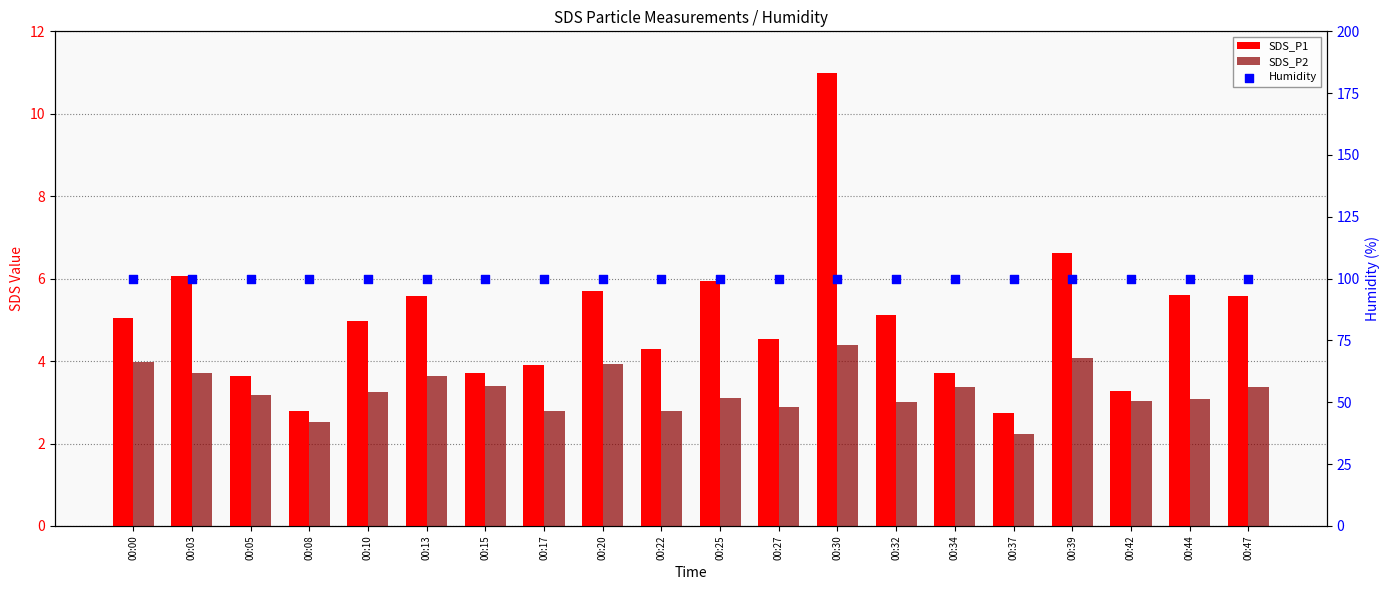

Is the value of SDS_P1 at 00:10 greater than the value of SDS_P2 at 00:13?

Yes